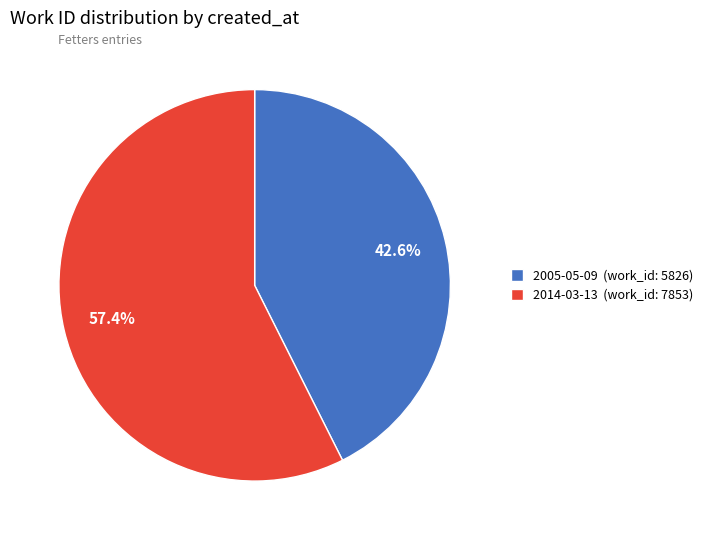

What is the largest slice in the pie chart?

2014-03-13